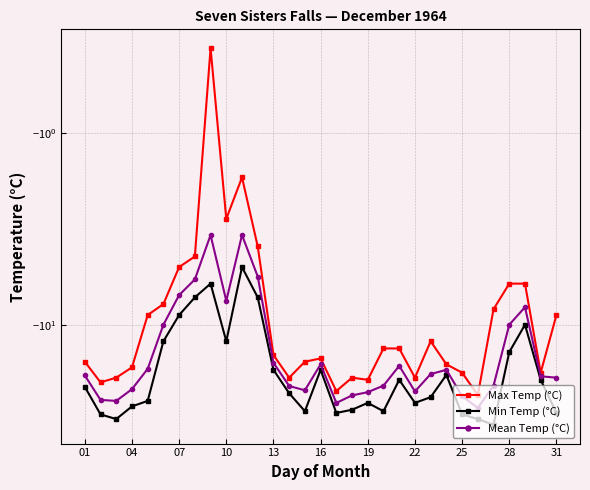

What is the difference between the maximum and minimum values in the Mean Temp (°C) series?

23.8